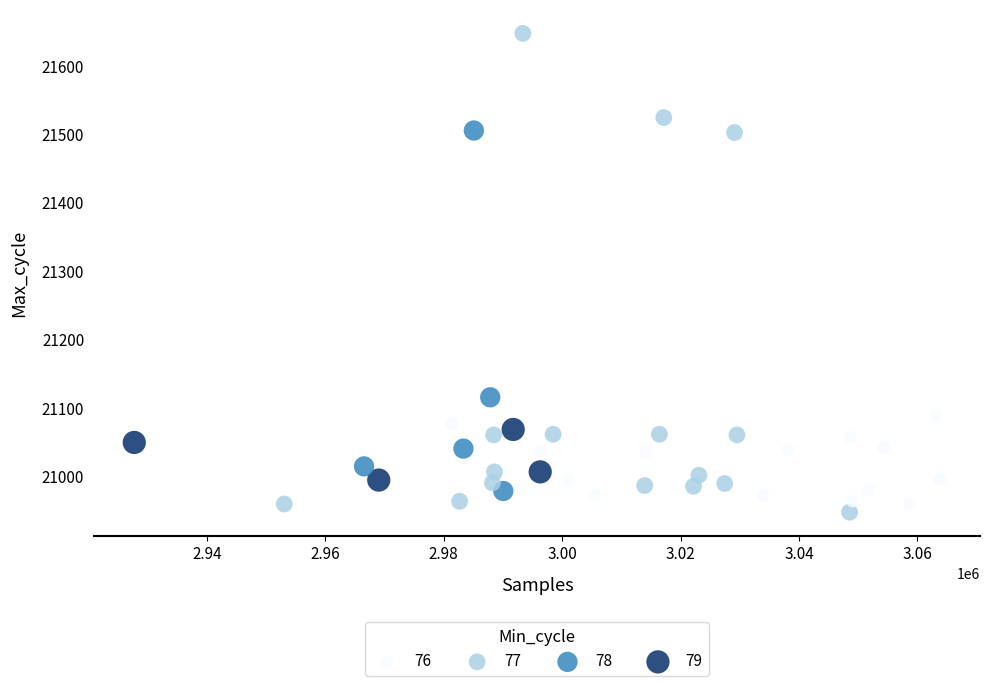

What Y value in the scatter plot is closest to 21297?

21115